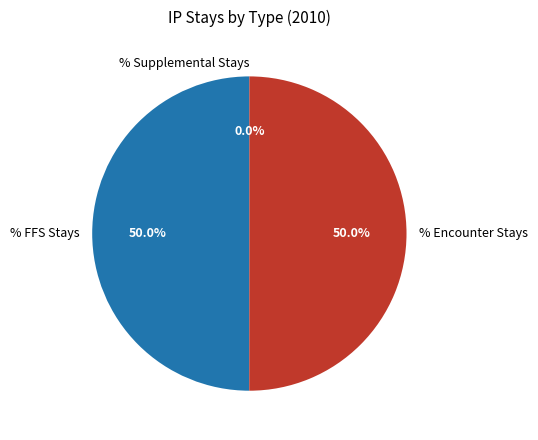

What is the largest slice in the pie chart?

% Encounter Stays